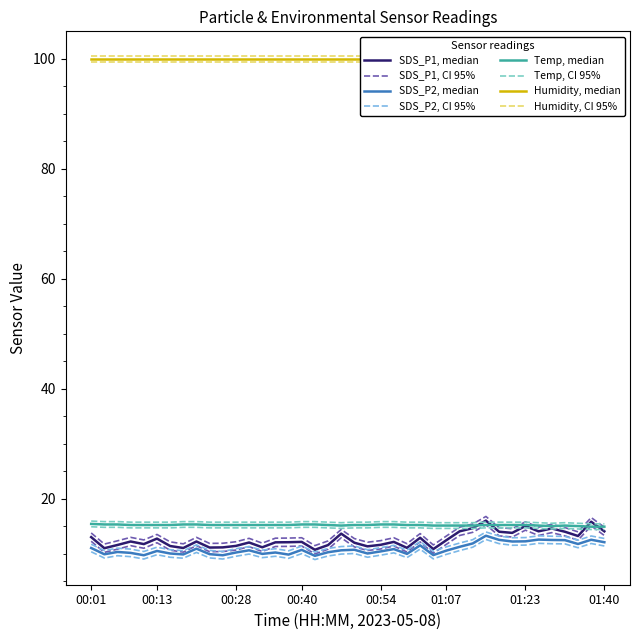

True or false: Temp has more than 1 interior local peaks.

False